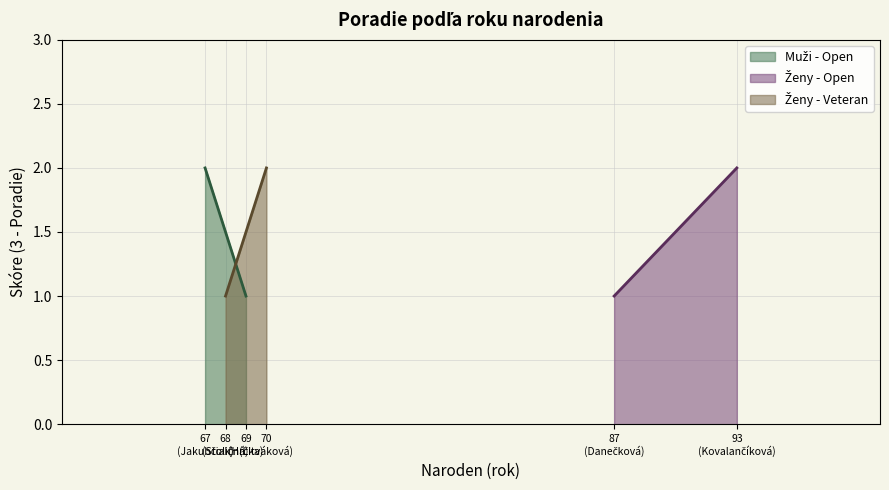

How many lines are shown in the chart?

3